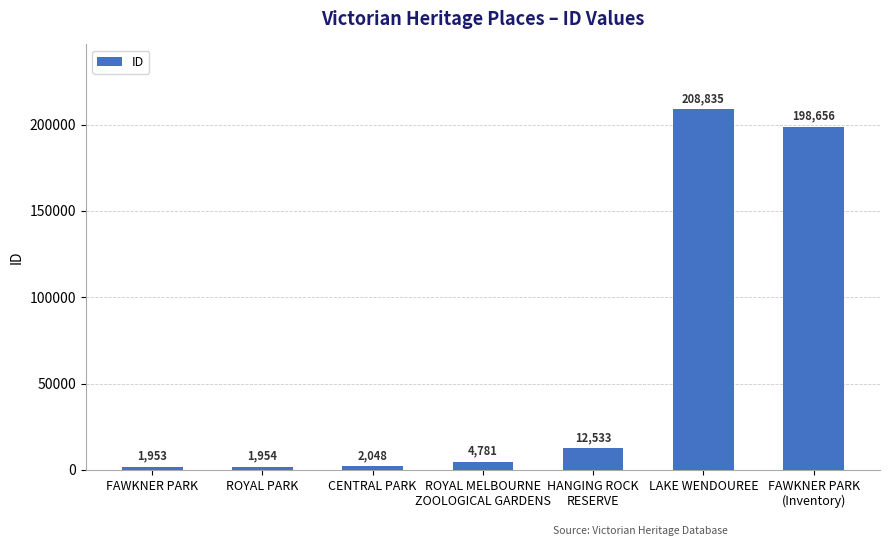

What is the change in value from CENTRAL PARK to ROYAL MELBOURNE
ZOOLOGICAL GARDENS?

+2733